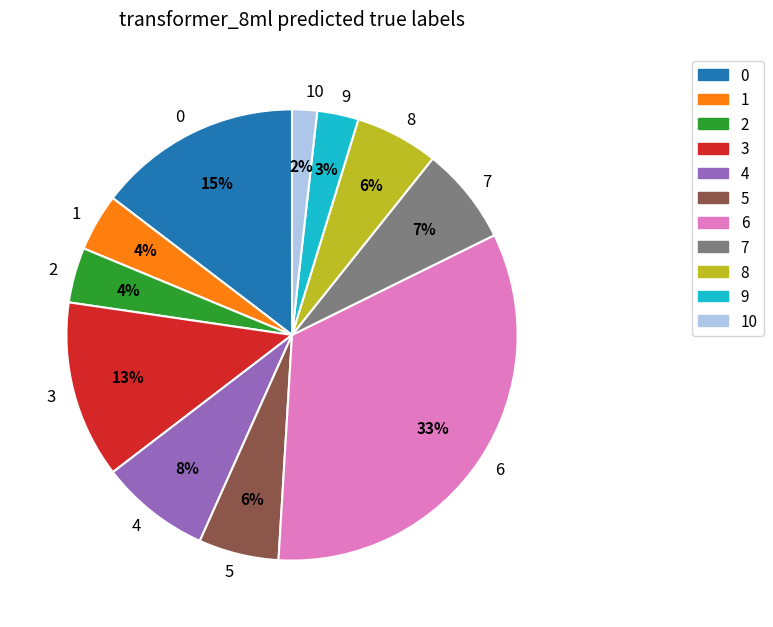

Count the number of slices in the pie.

11